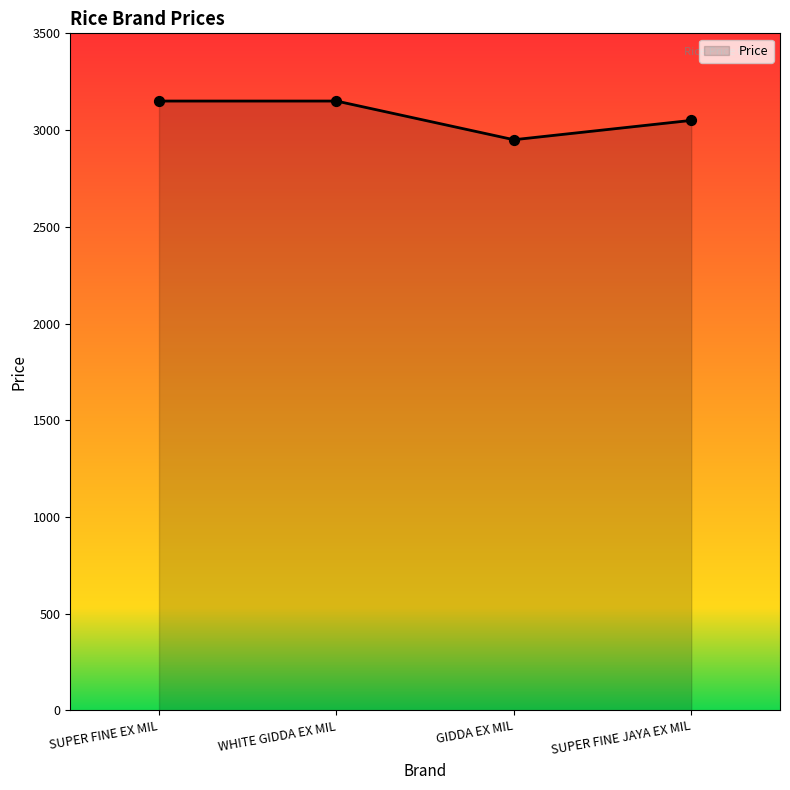

What is the change in value from GIDDA EX MIL to SUPER FINE JAYA EX MIL?

+100